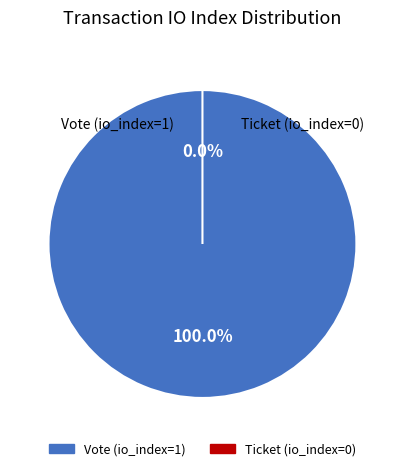

How many segments does this pie chart have?

2